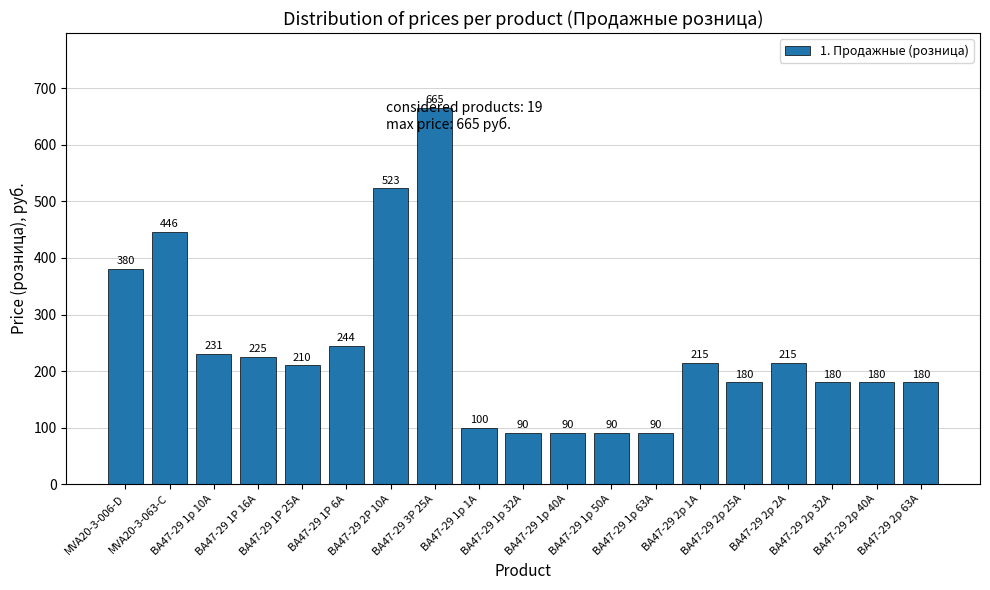

What is the sum of the values at MVA20-3-063-C and ВА47-29 1Р 25А?

656